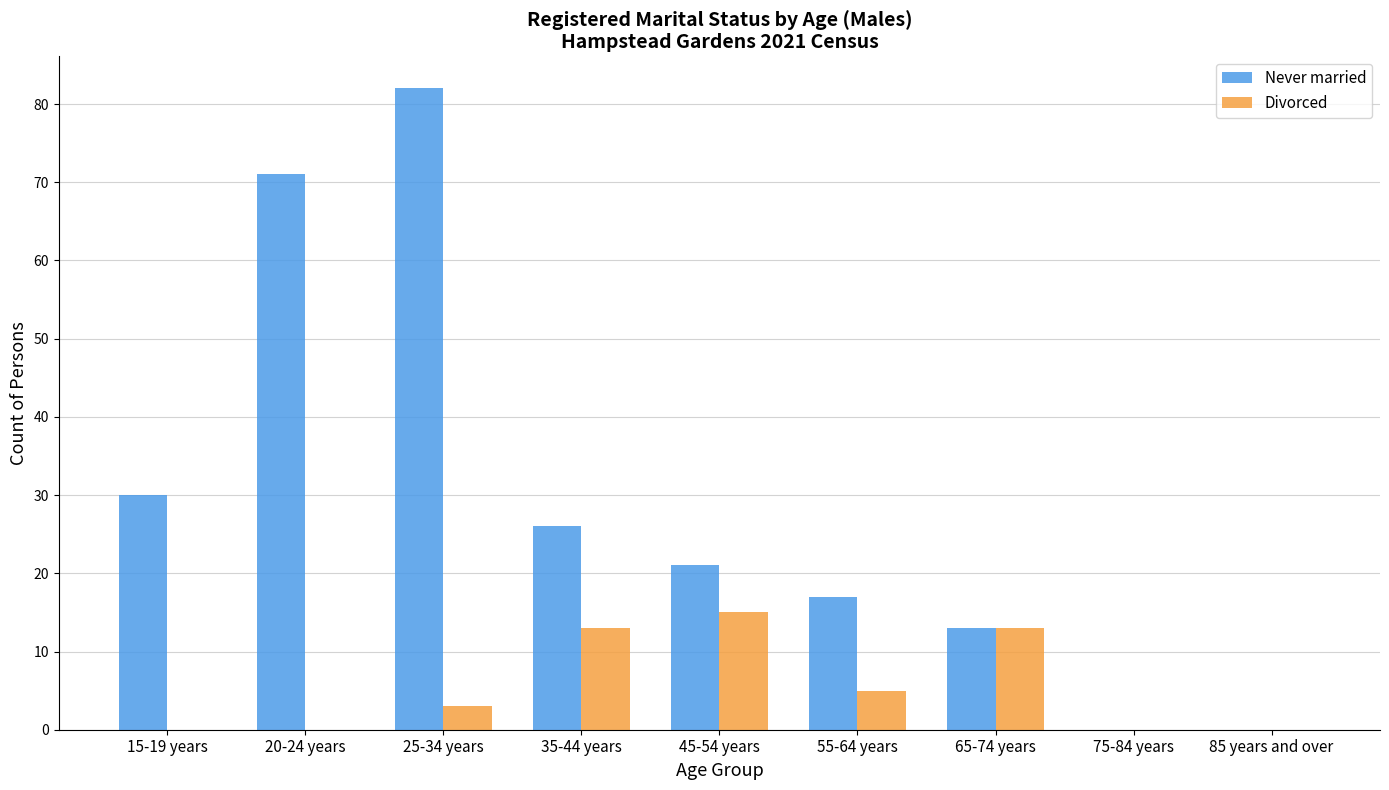

Reading left to right, list all the values displayed in this chart.

Never married: 15-19 years=30	20-24 years=71	25-34 years=82	35-44 years=26	45-54 years=21	55-64 years=17	65-74 years=13	75-84 years=0	85 years and over=0
Divorced: 15-19 years=0	20-24 years=0	25-34 years=3	35-44 years=13	45-54 years=15	55-64 years=5	65-74 years=13	75-84 years=0	85 years and over=0